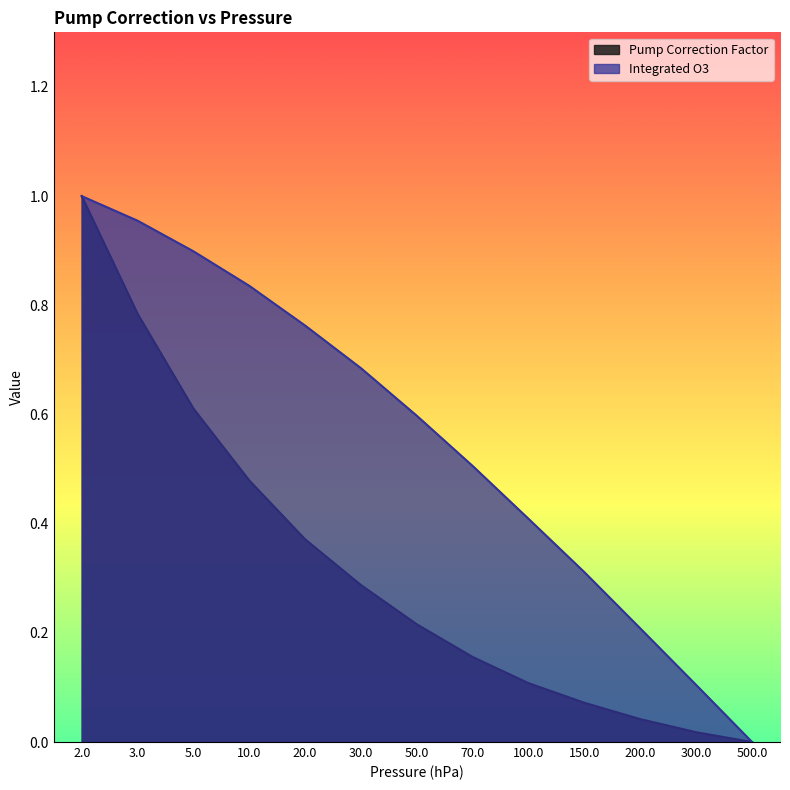

What is the greatest value displayed?

1.0